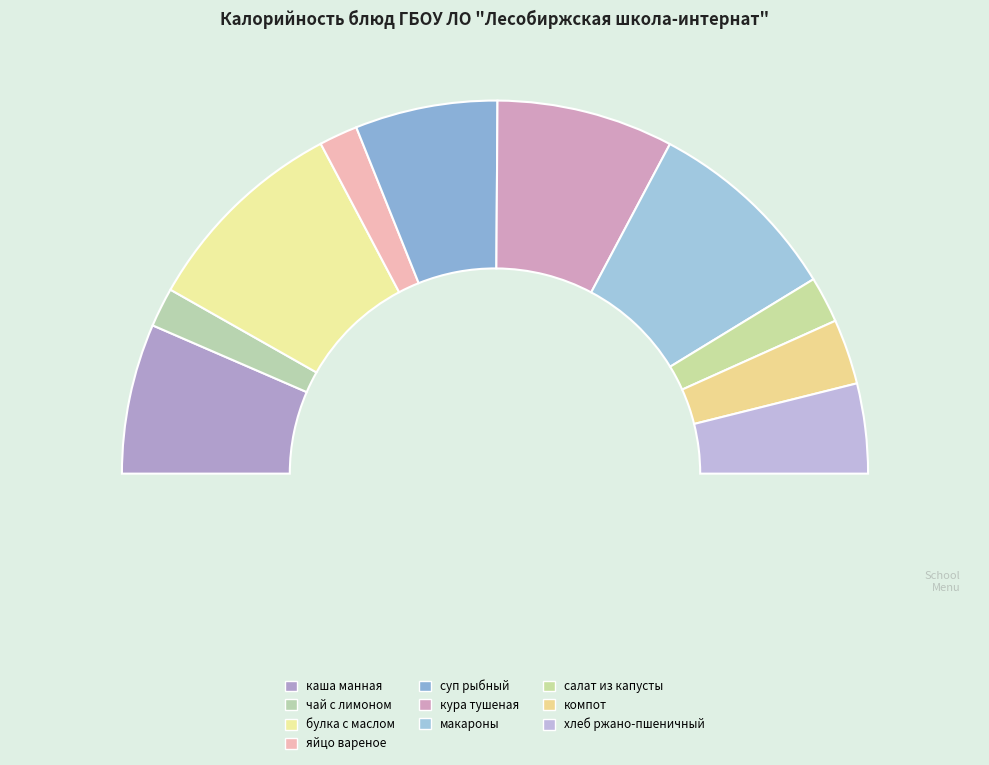

Between каша манная and яйцо вареное, which is larger?

каша манная